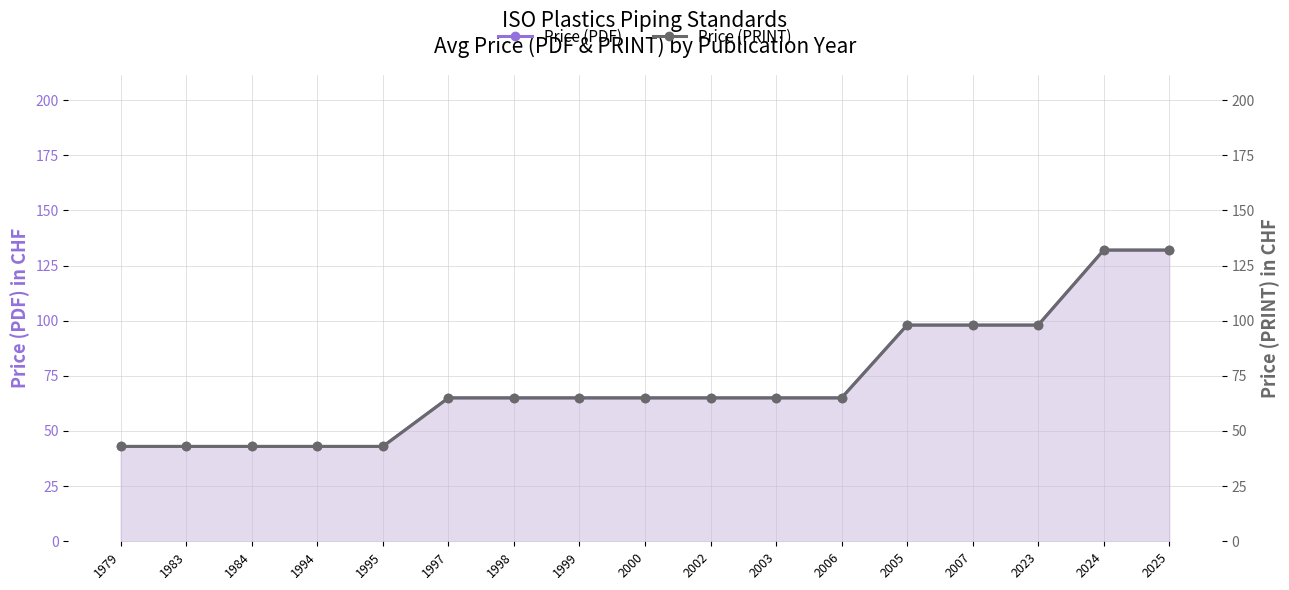

True or false: Price (PRINT) and Price (PDF) intersect in this chart.

False